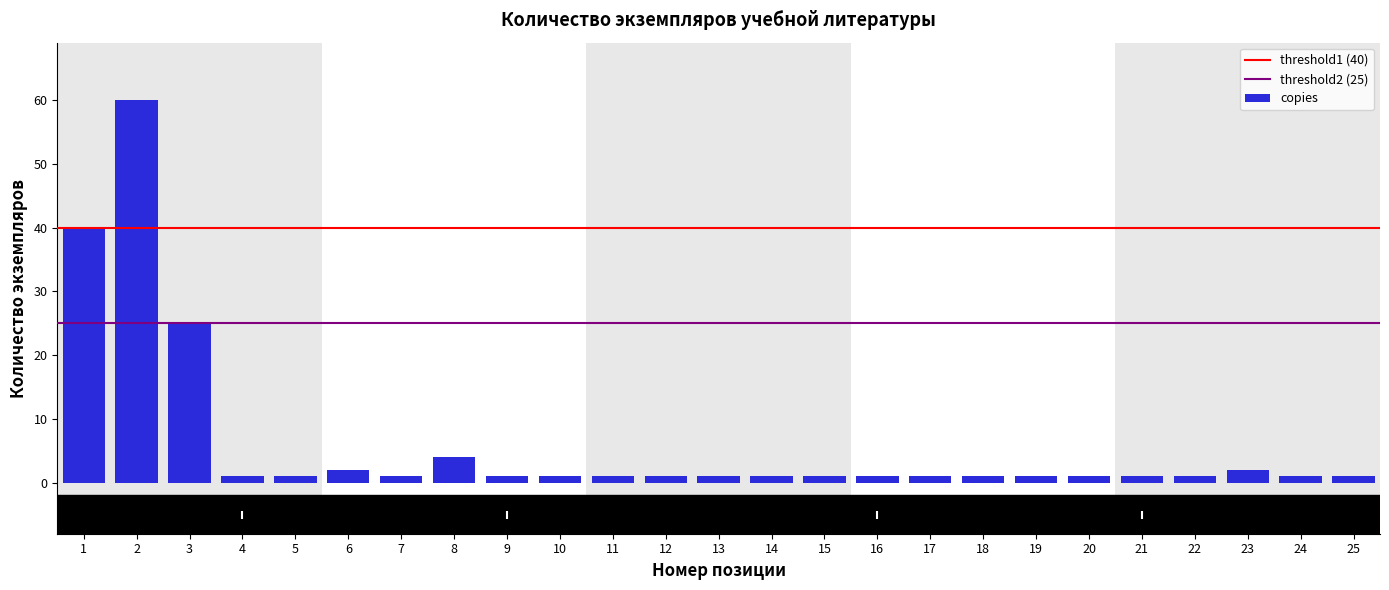

Reading right to left, list all the values displayed in this chart.

1	1	2	1	1	1	1	1	1	1	1	1	1	1	1	1	1	4	1	2	1	1	25	60	40